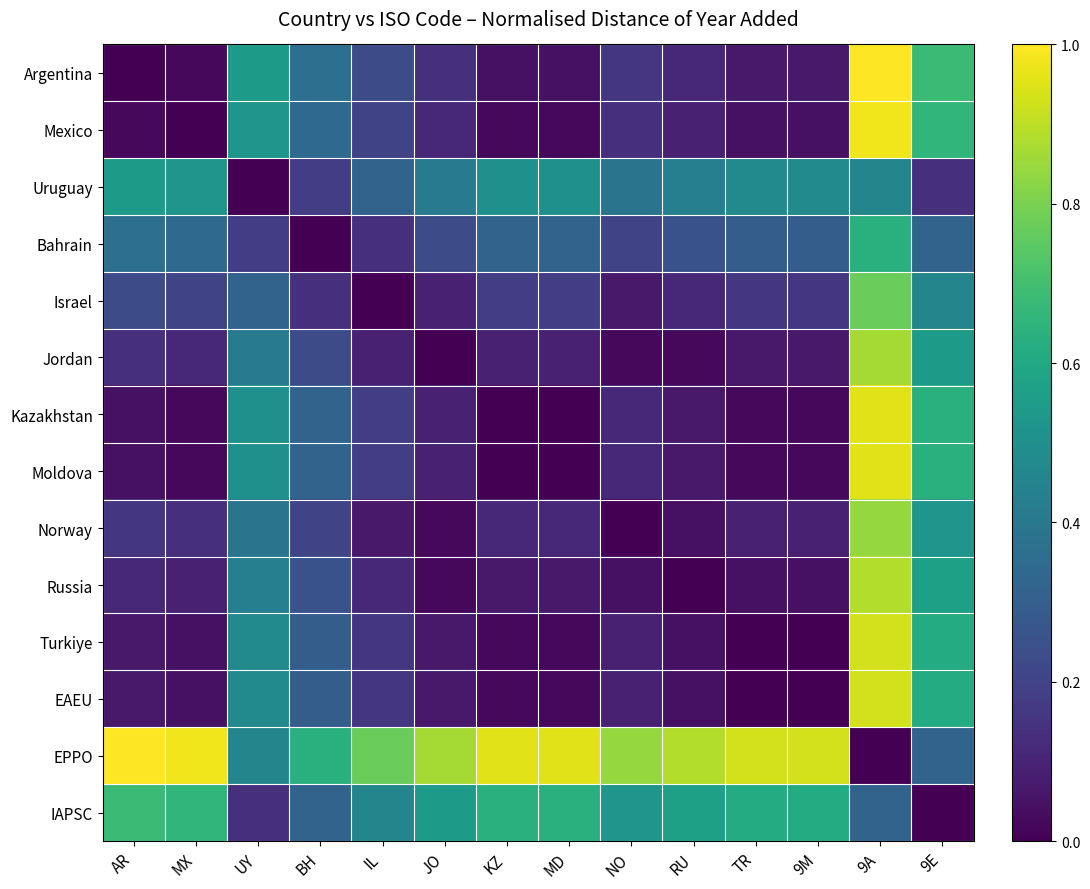

What is the spread (max minus min) of values at 9E?

0.7